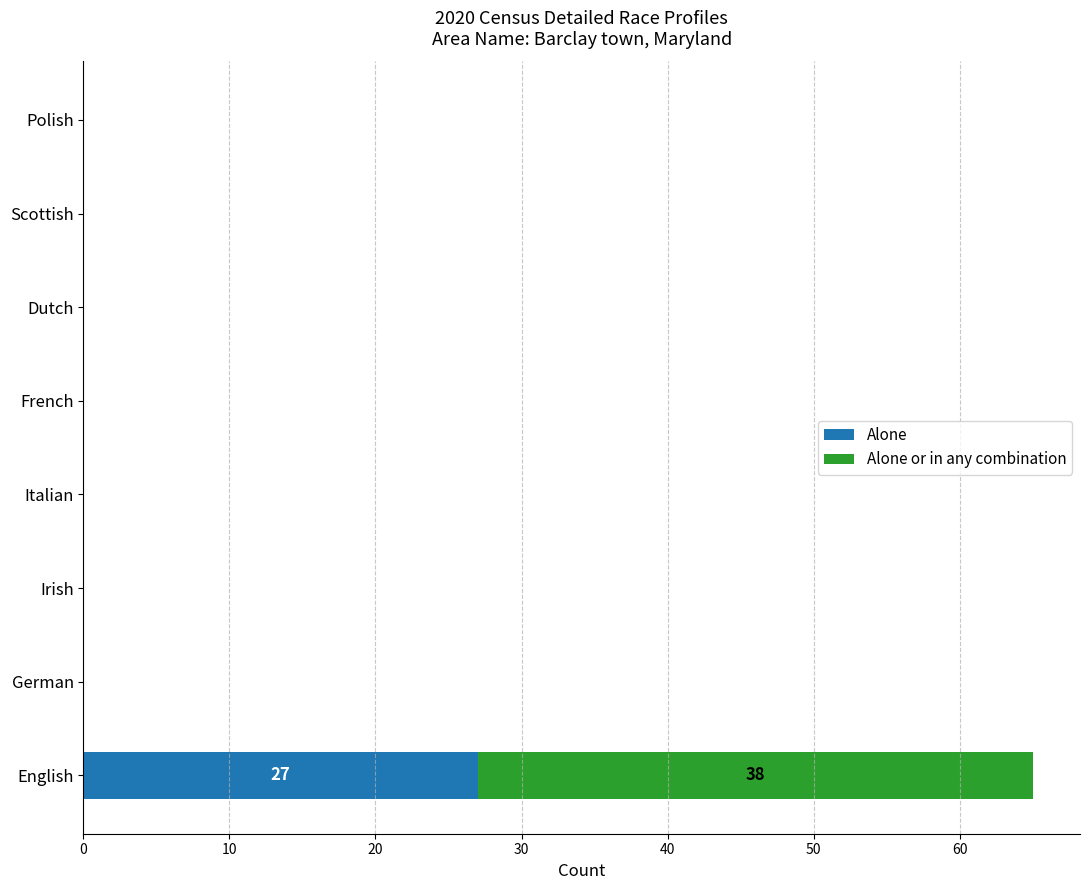

What is the sum of all Alone values?

27